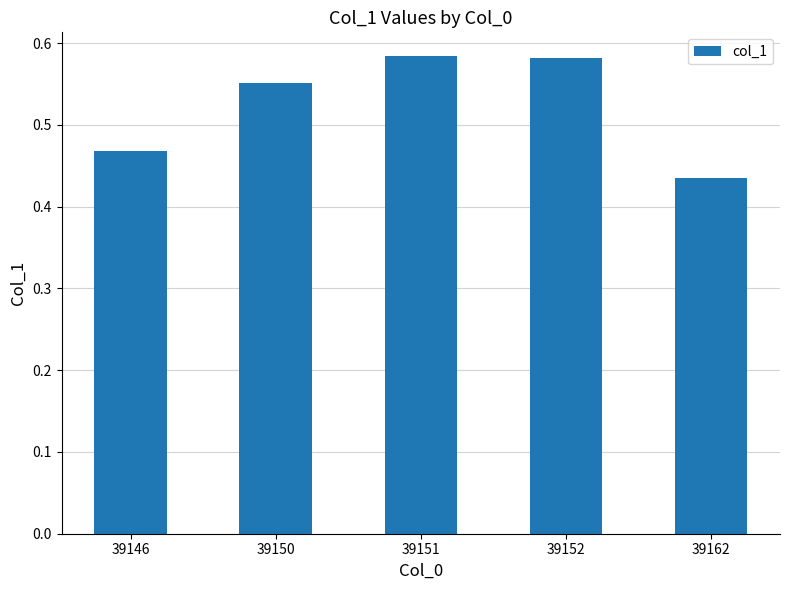

The chart shows a value of 0.1 at 39162. True or false?

False